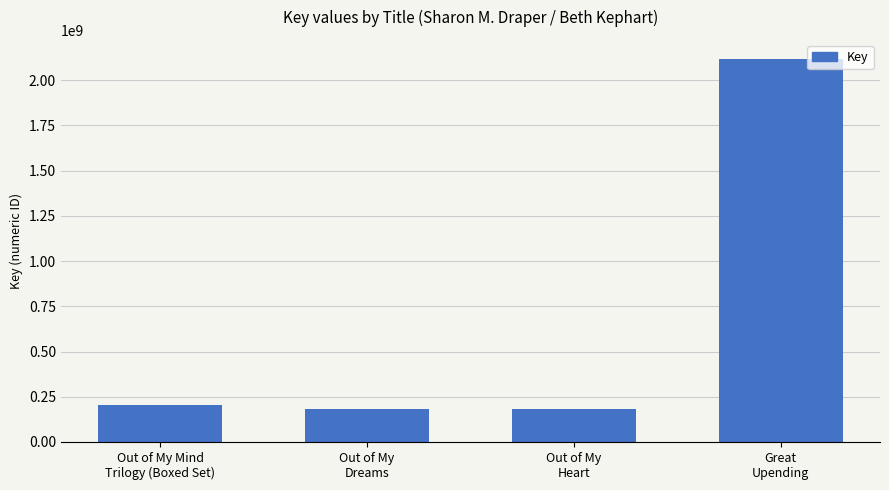

What is the minimum value shown in the chart?

180103560